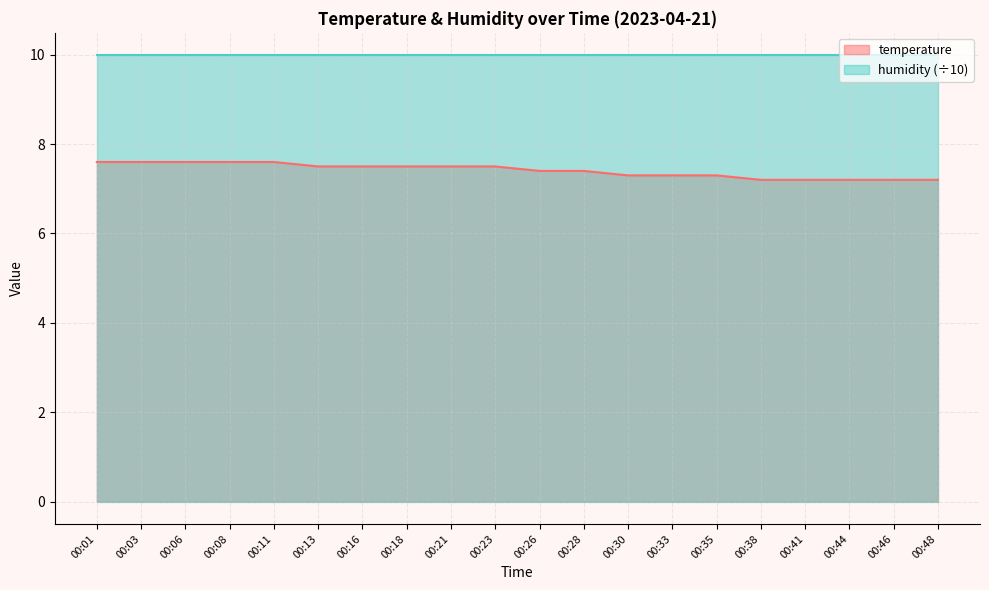

Reading left to right, transcribe all the data shown in this chart.

7.6	7.6	7.6	7.6	7.6	7.5	7.5	7.5	7.5	7.5	7.4	7.4	7.3	7.3	7.3	7.2	7.2	7.2	7.2	7.2